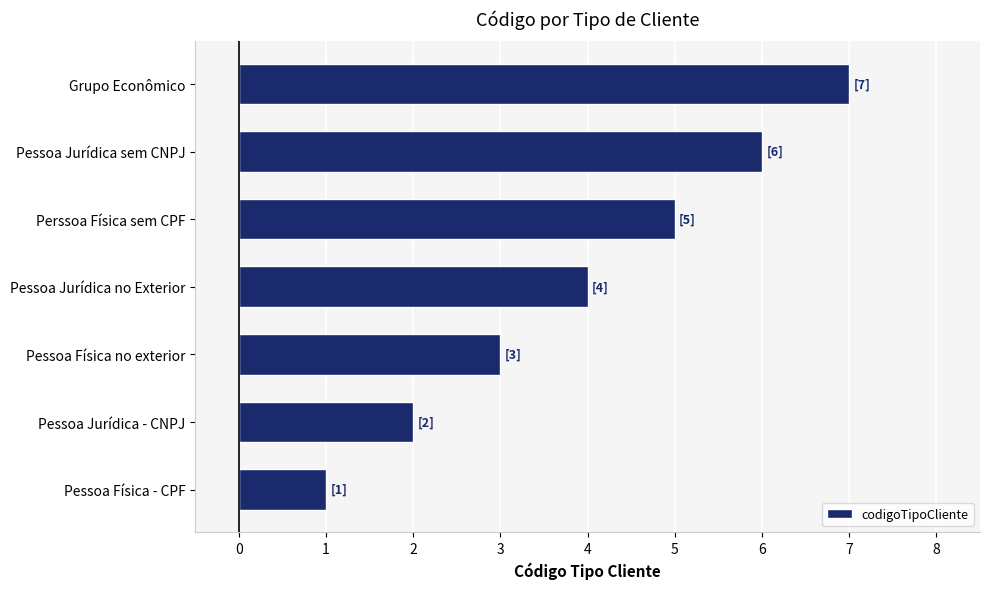

Read the value at Grupo Econômico.

7